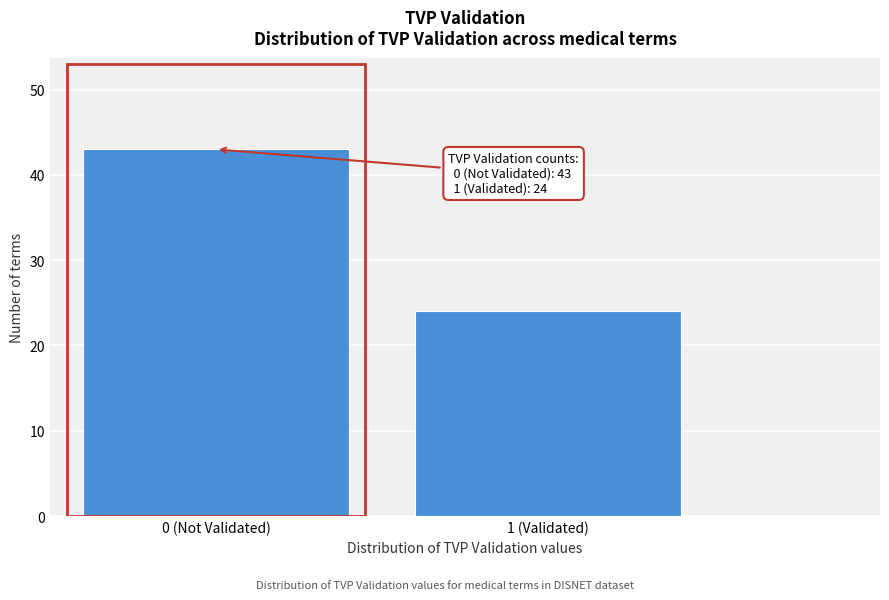

Reading left to right, transcribe all the data shown in this chart.

43	24